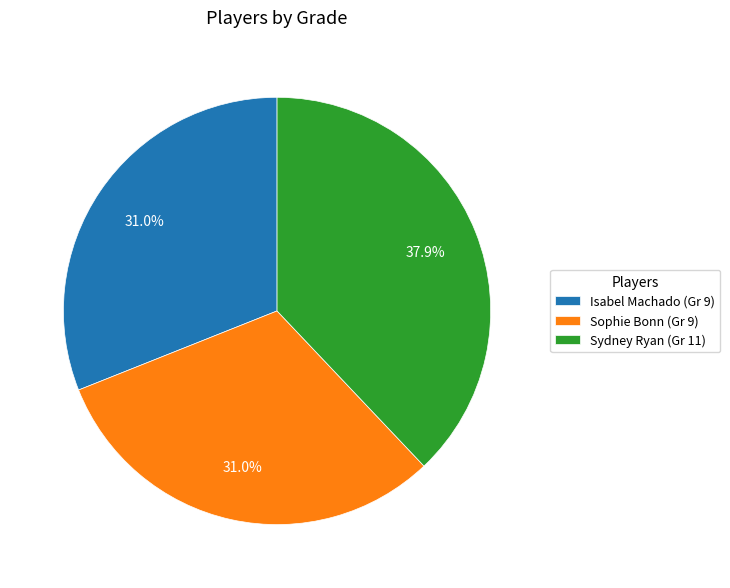

Approximately how many times larger is the value at Sophie Bonn compared to Sydney Ryan?

0.8